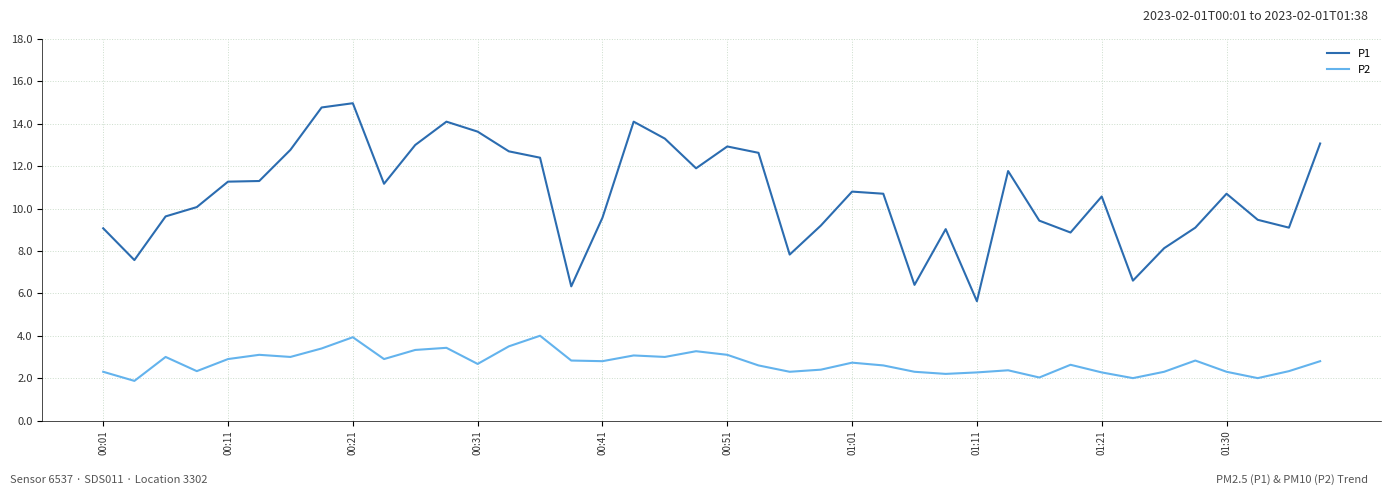

Does the chart have visible grid lines?

Yes